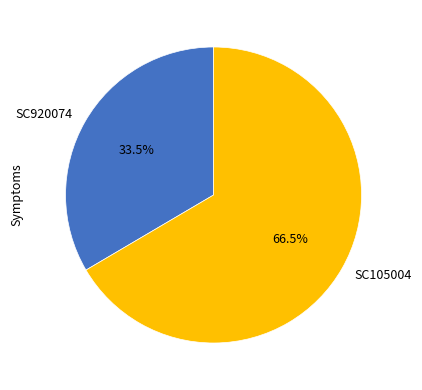

Which has a higher value, SC920074 or SC105004?

SC105004